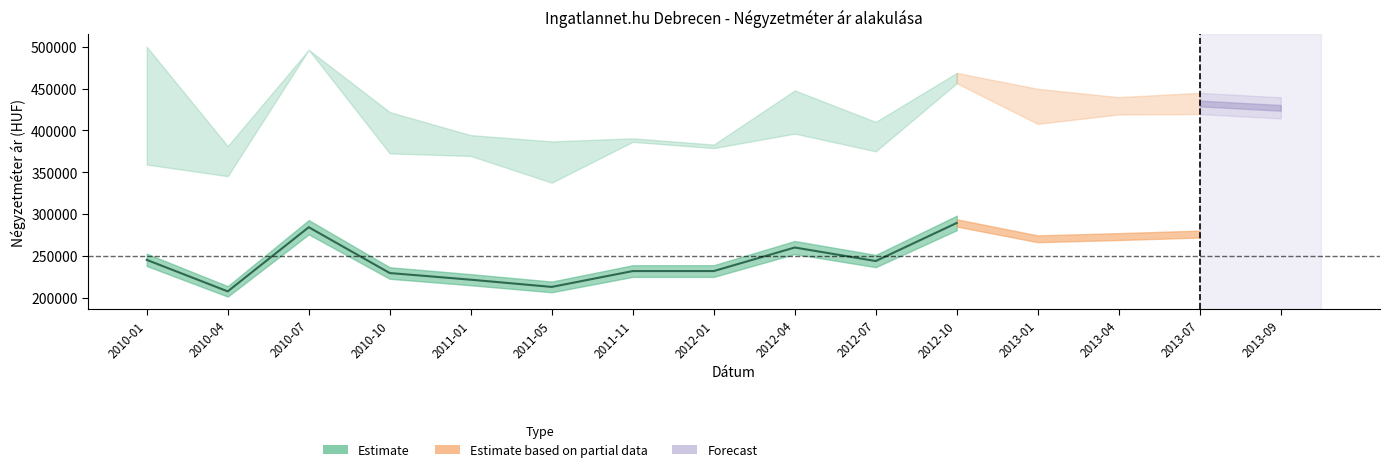

At how many categories does at least one series exceed 250580?

15